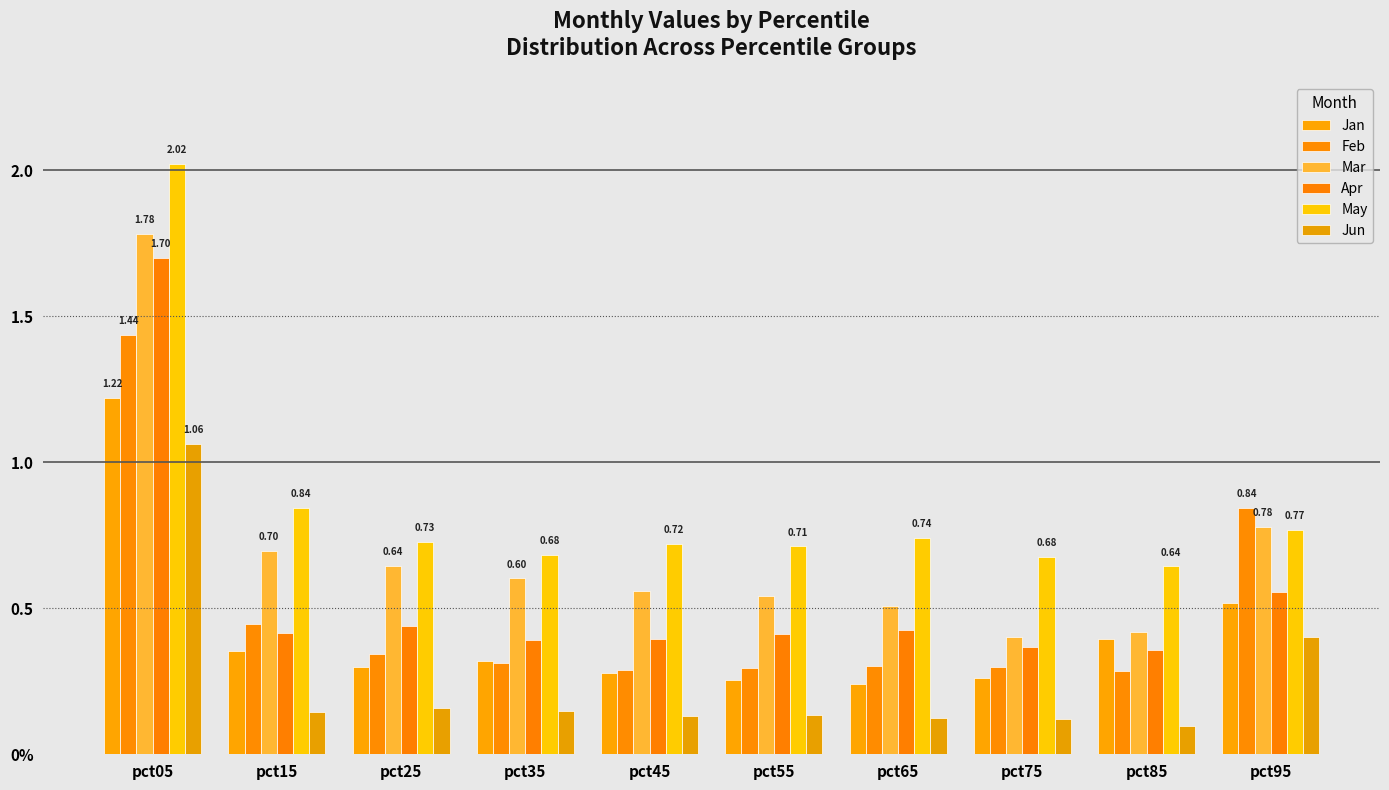

Does the chart contain stacked bars?

No